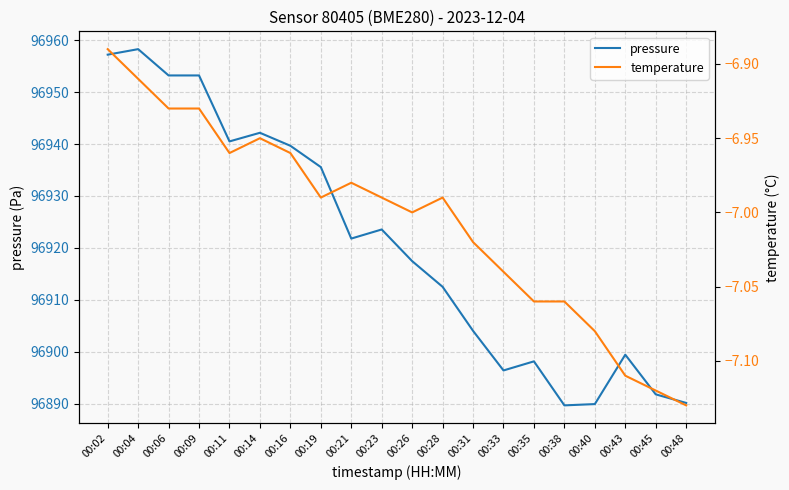

At which category does the chart reach its minimum across all series?

00:48